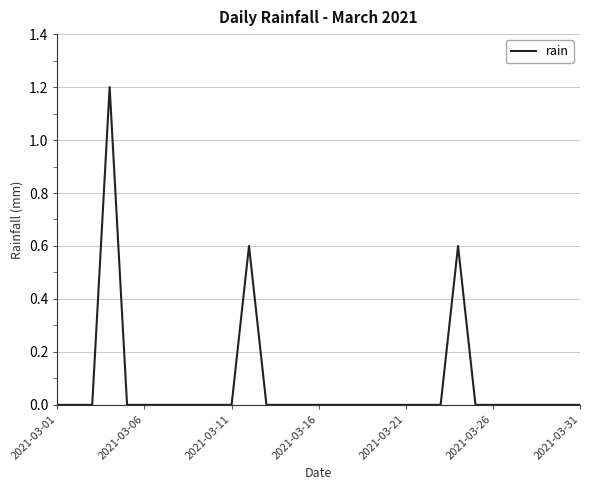

What is the difference between the maximum and minimum values?

1.2